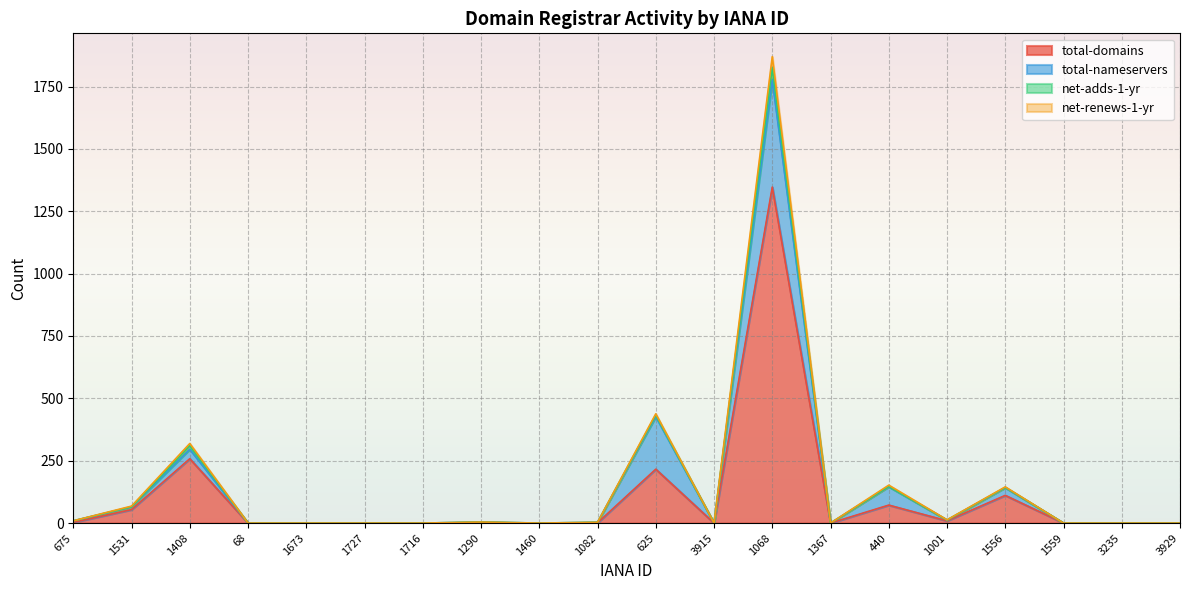

Which has a higher value, 675 or 1290?

675